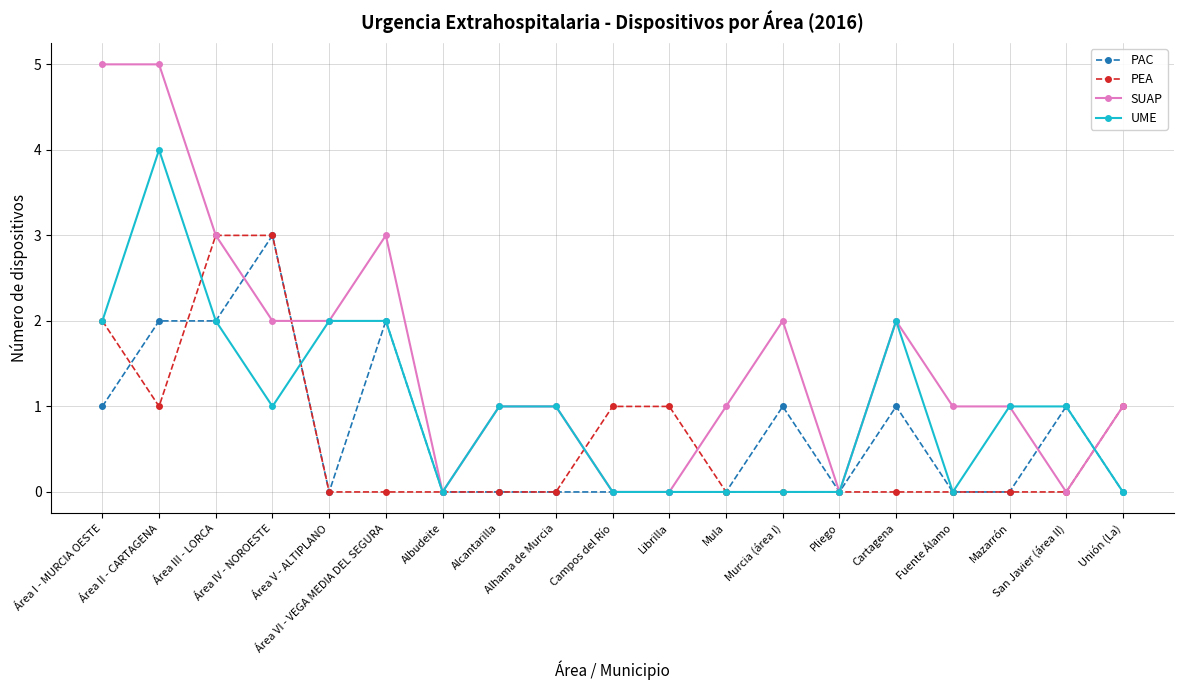

What position from the left is Pliego?

14